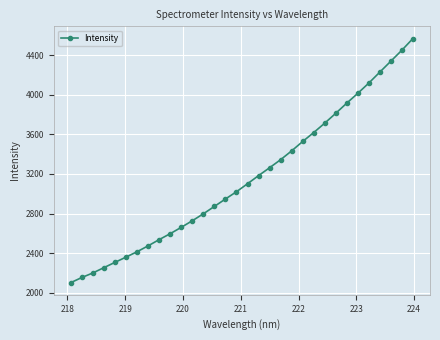

How many categories are shown in the chart?

32